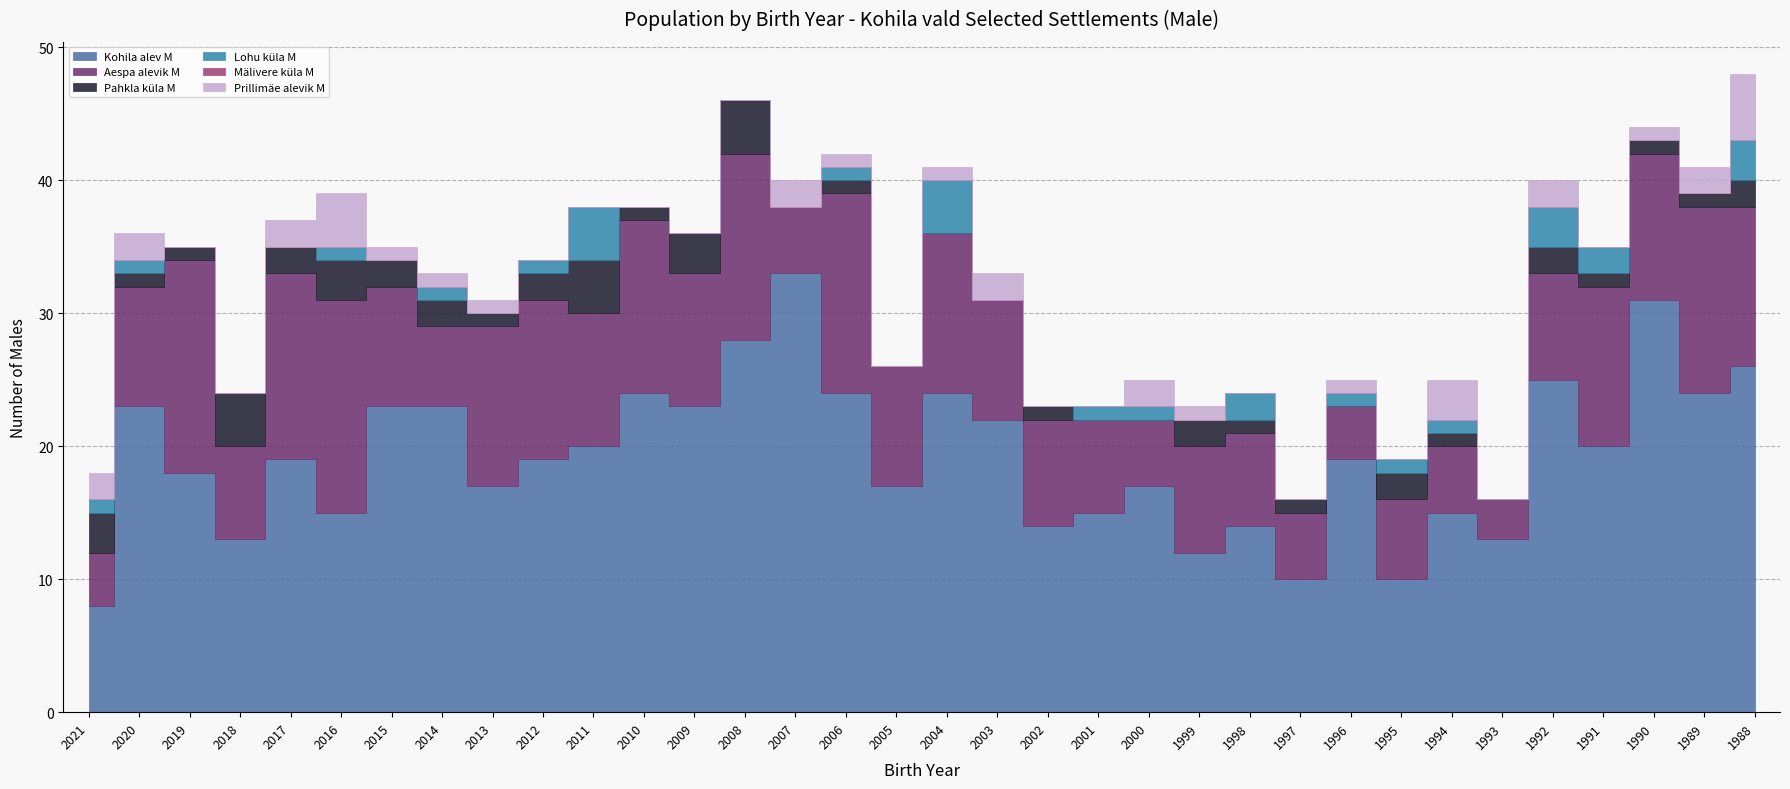

What is the difference between the highest and lowest values at 2005?

17